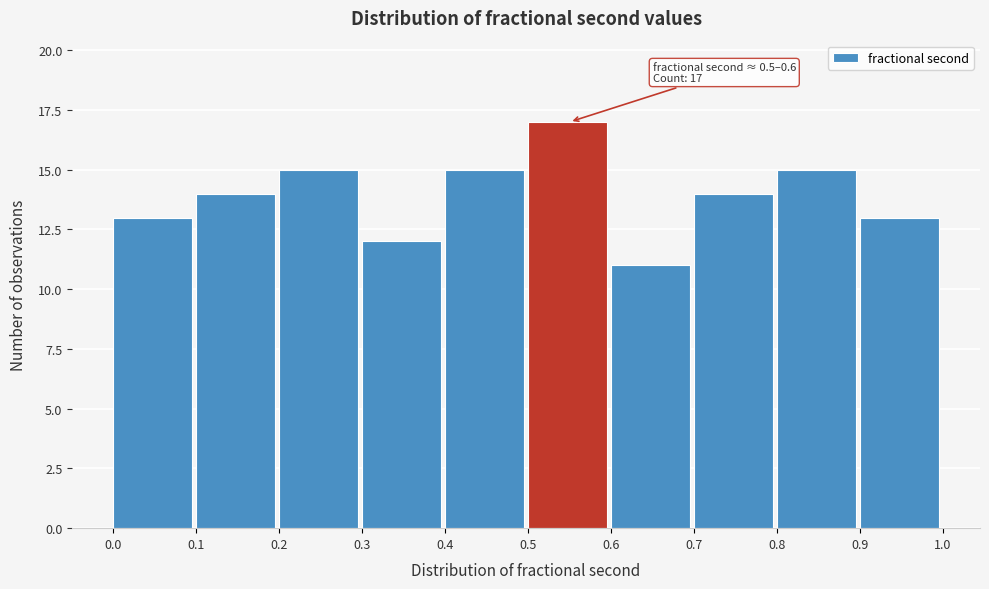

Which range on the x-axis has the tallest bar?

0.5 to 0.6